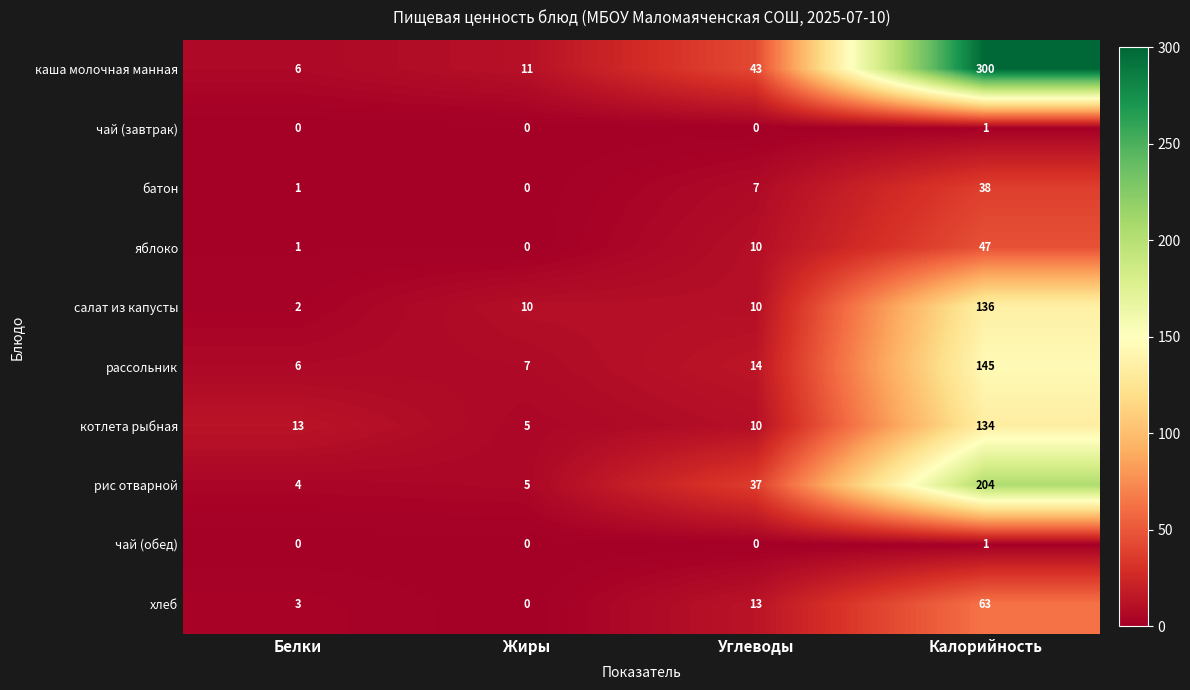

Which category has the highest value in the хлеб series?

Калорийность